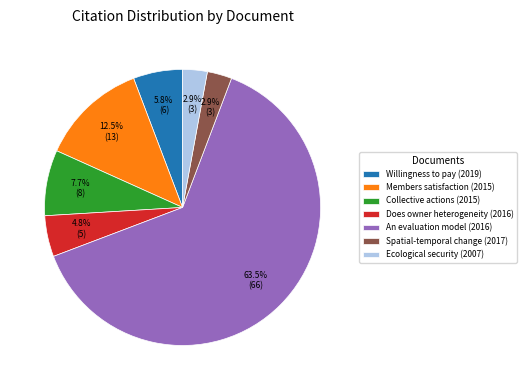

How many slices are in this pie chart?

7